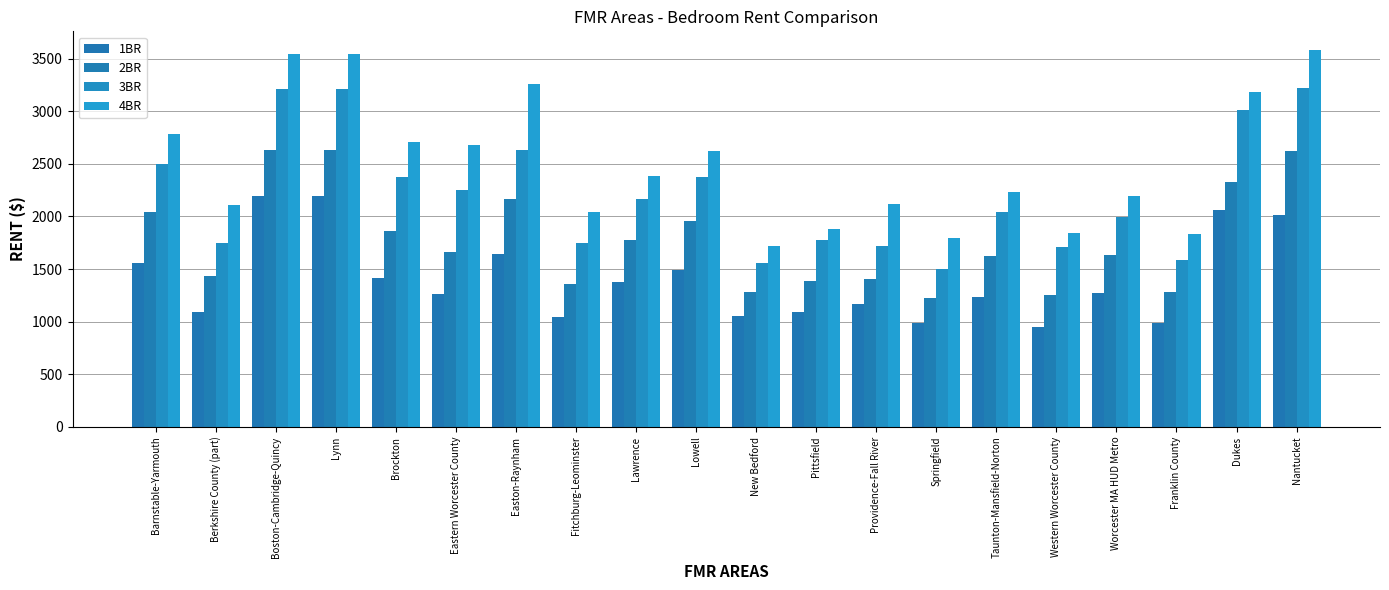

Does the chart contain any negative values?

No